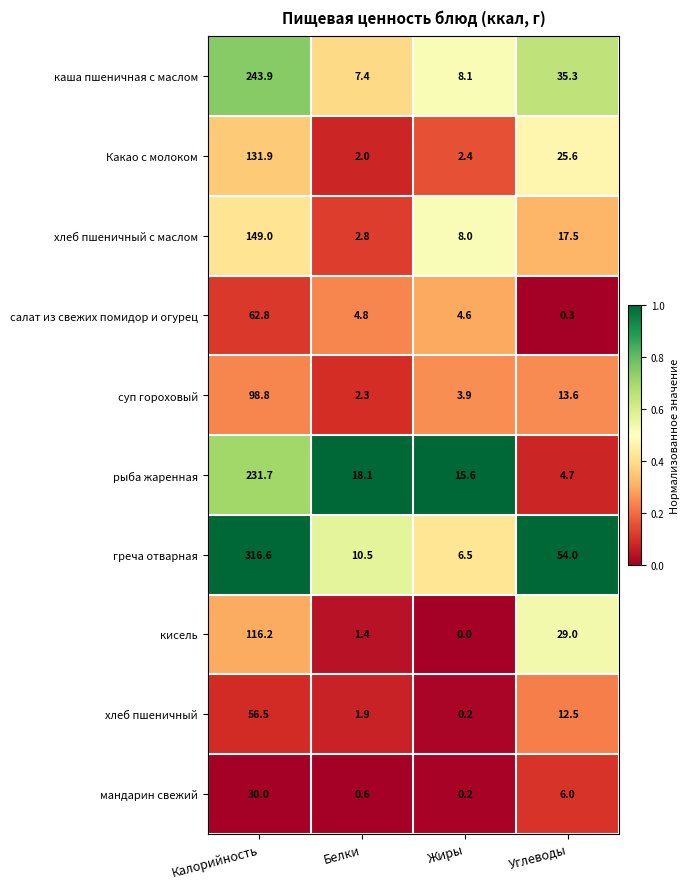

Which series changed the most between Жиры and Углеводы?

греча отварная